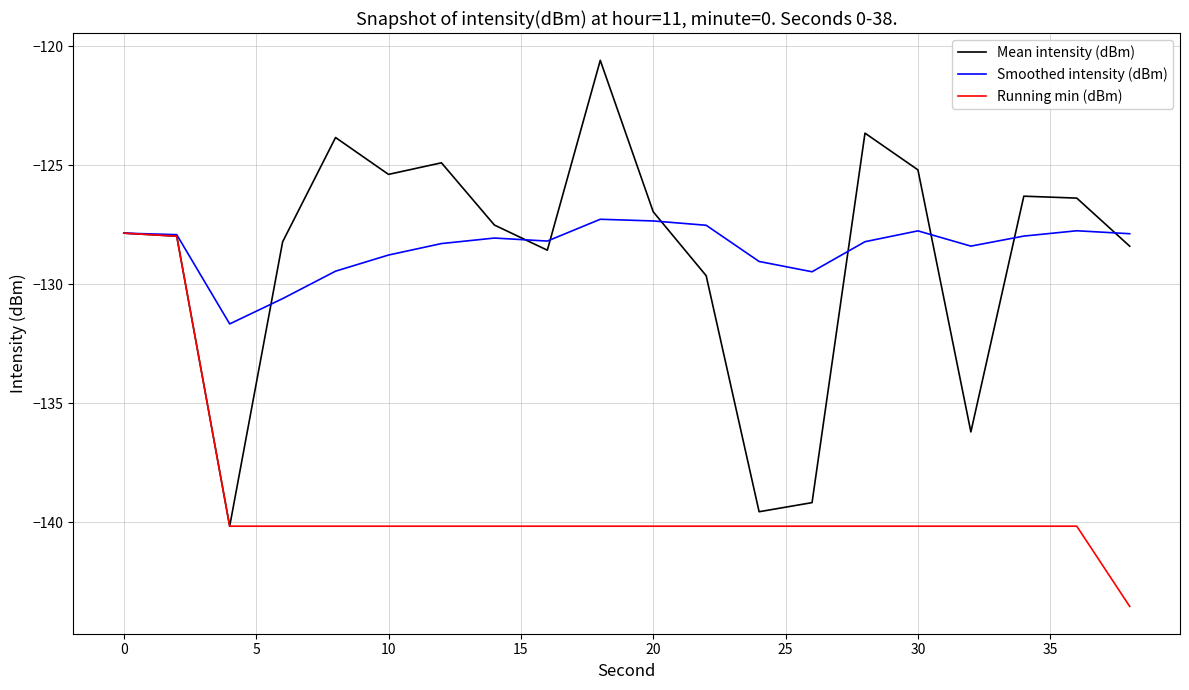

Does the chart display data point markers on the line(s)?

No